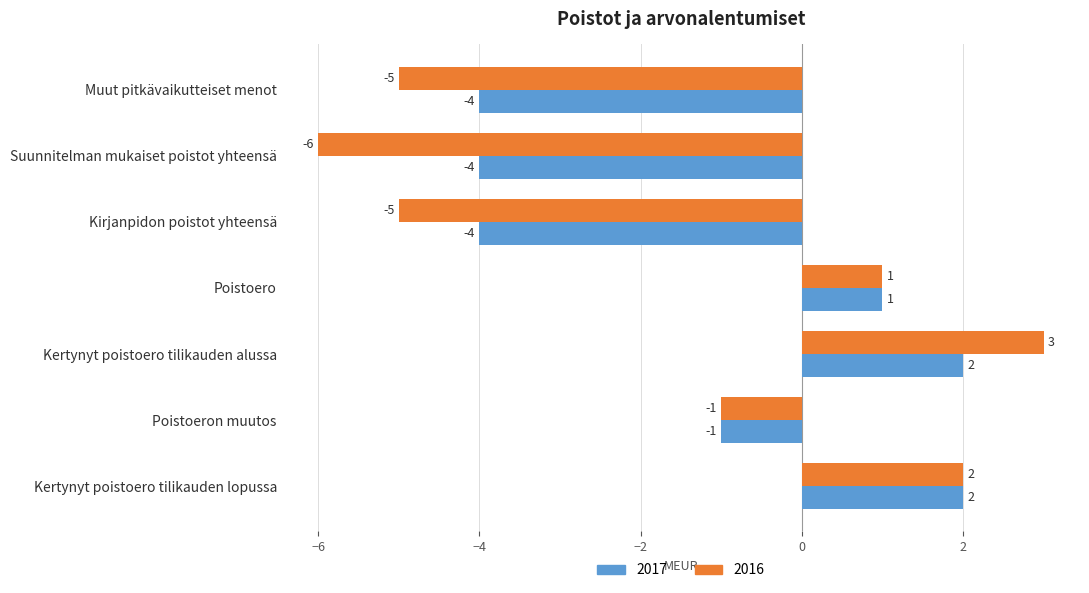

What is the maximum value for 2016?

3